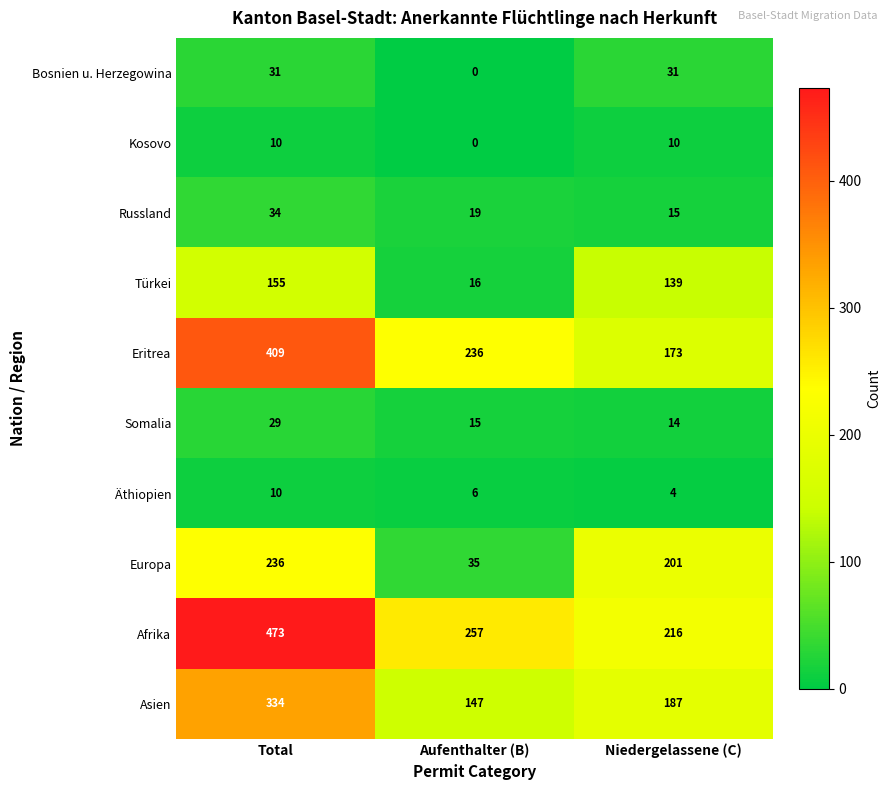

What is the average value of the Afrika series?

315